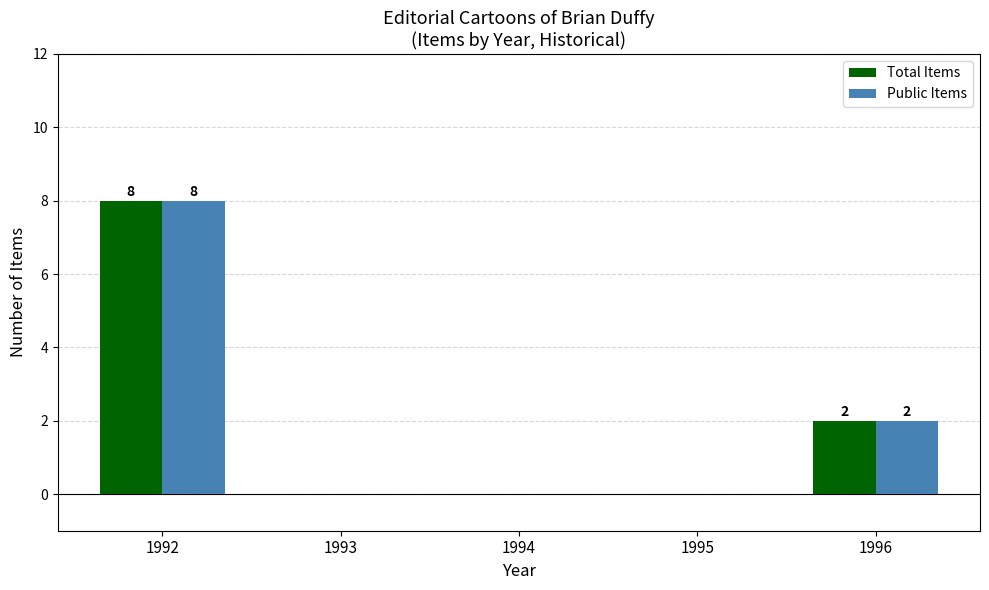

Reading right to left, what are all the values shown in this chart?

Total Items: 1996=2	1995=0	1994=0	1993=0	1992=8
Public Items: 1996=2	1995=0	1994=0	1993=0	1992=8